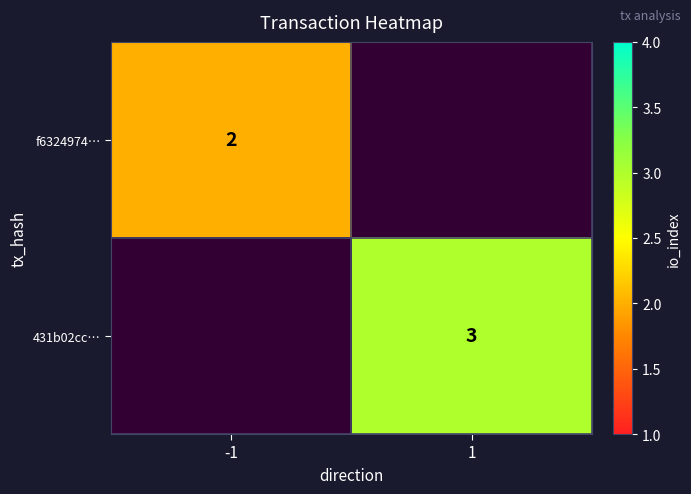

True or false: f6324974… has a value of 3 at -1.

False